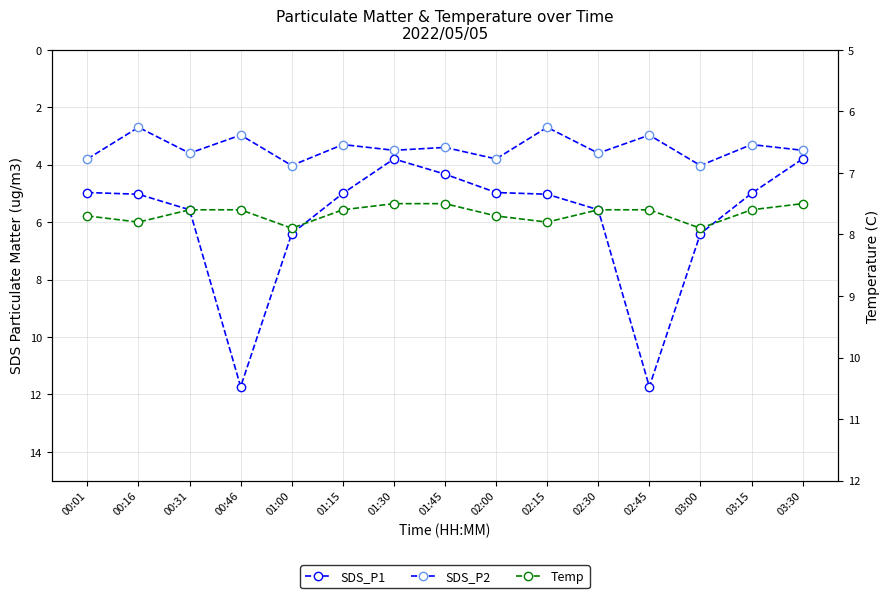

What is the value of the Temp point at the 14th from the left?

7.6